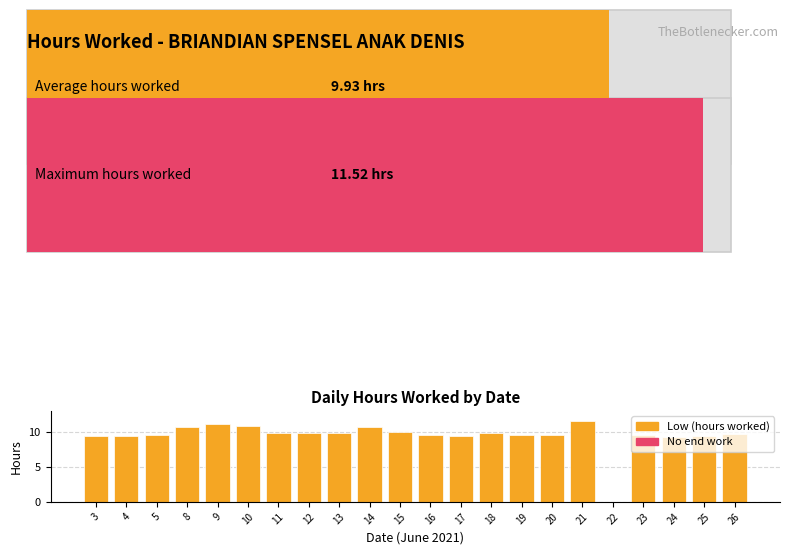

How many values are above zero?

21